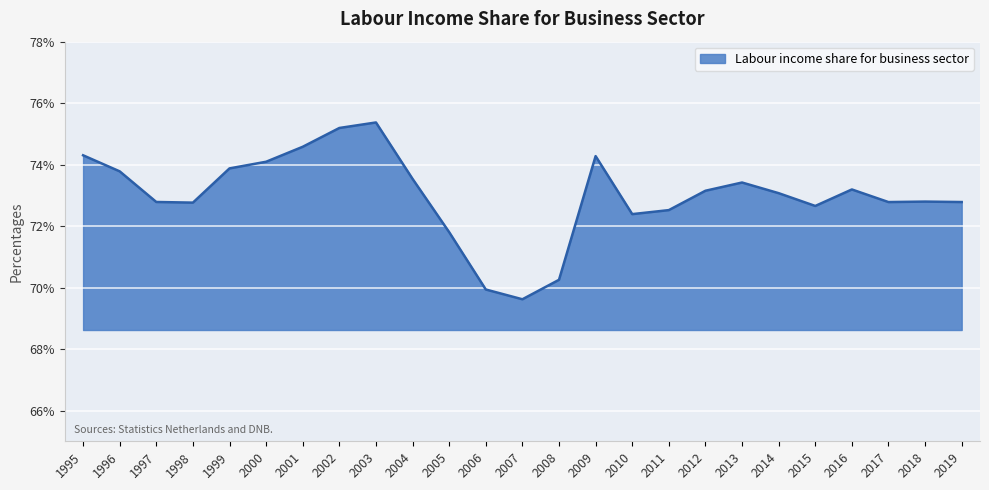

Which category has the lowest value across all series?

2007